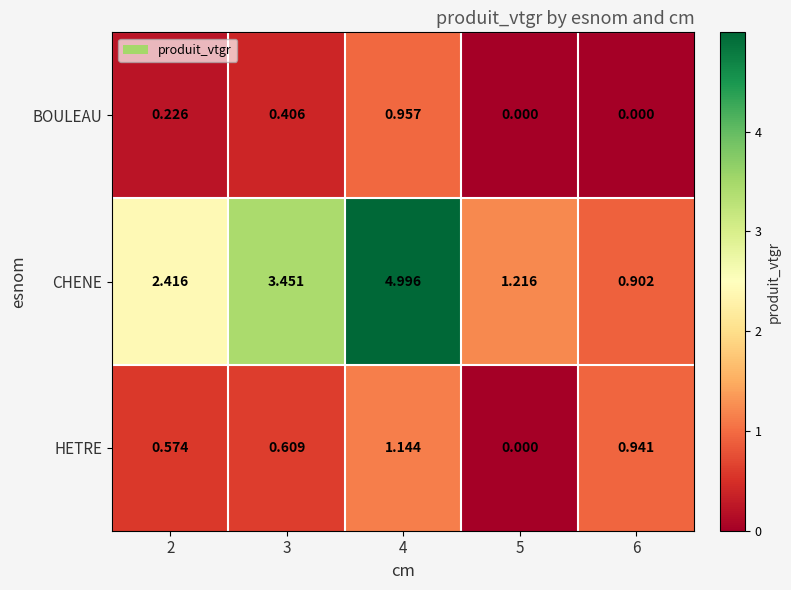

Which series has the largest total across all categories?

CHENE